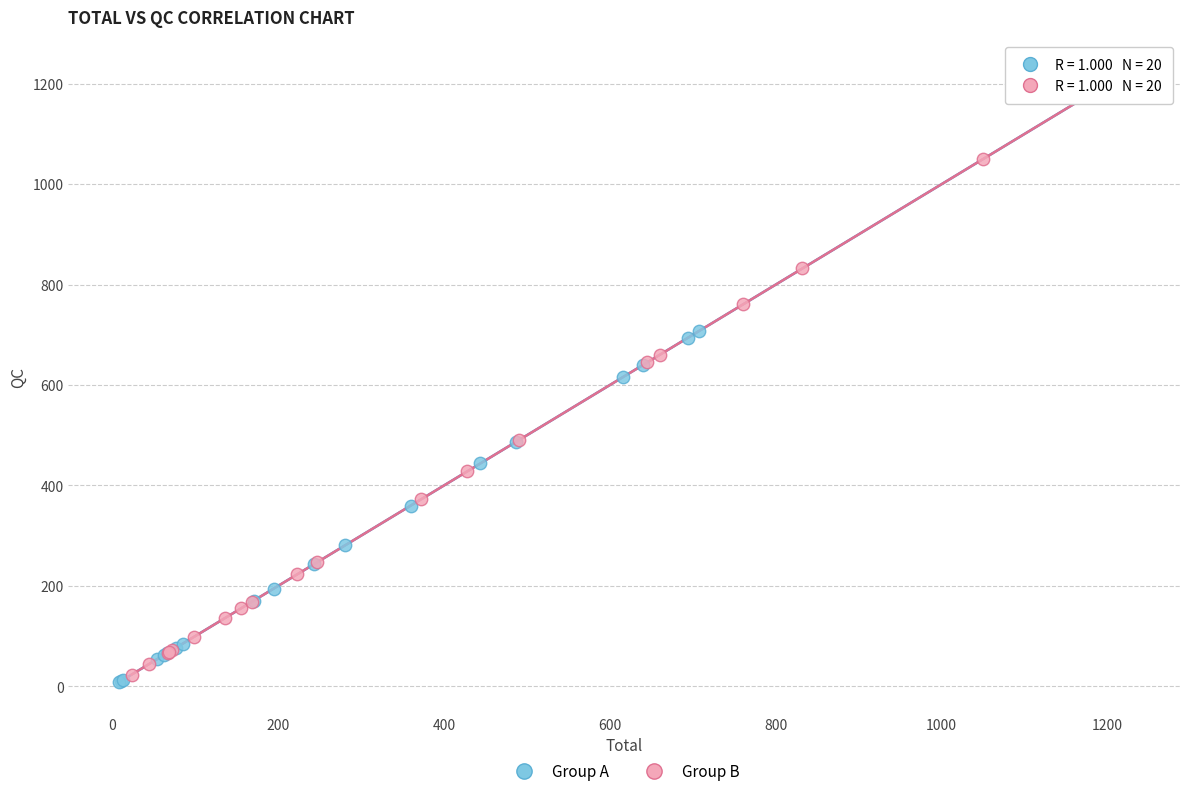

Which series contains the highest Y value?

Group B